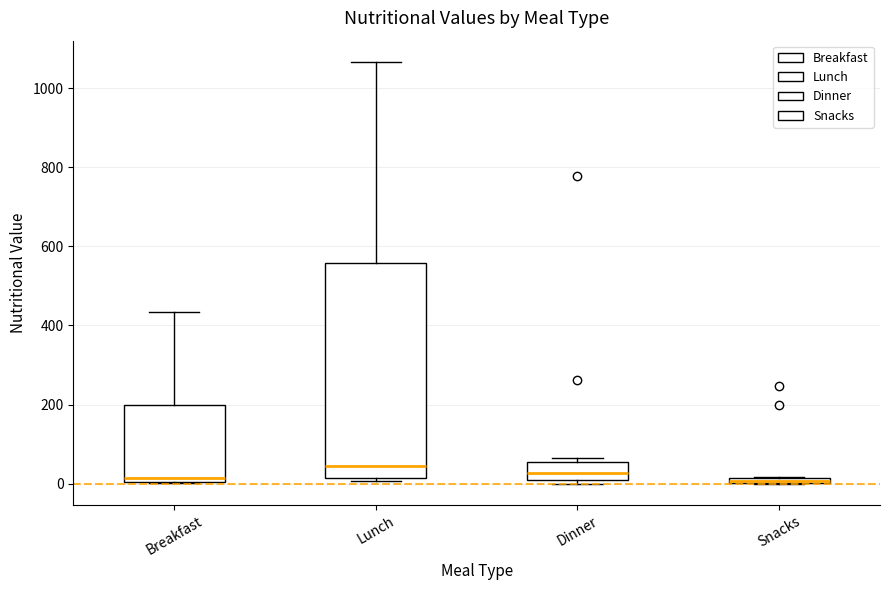

Which box is the tallest, from its lower edge to its upper edge?

Lunch